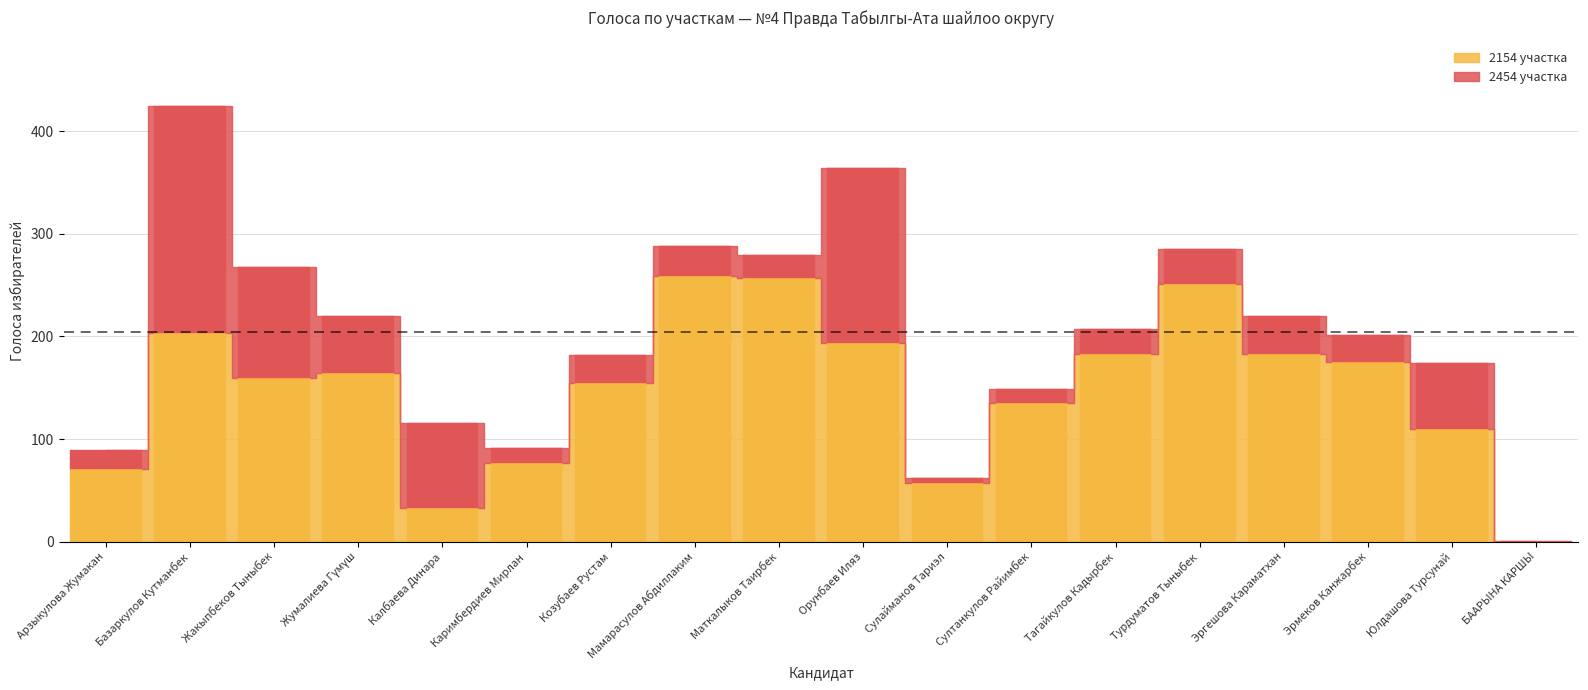

Rank the series by their average value, from lowest to highest.

2454 участка, 2154 участка